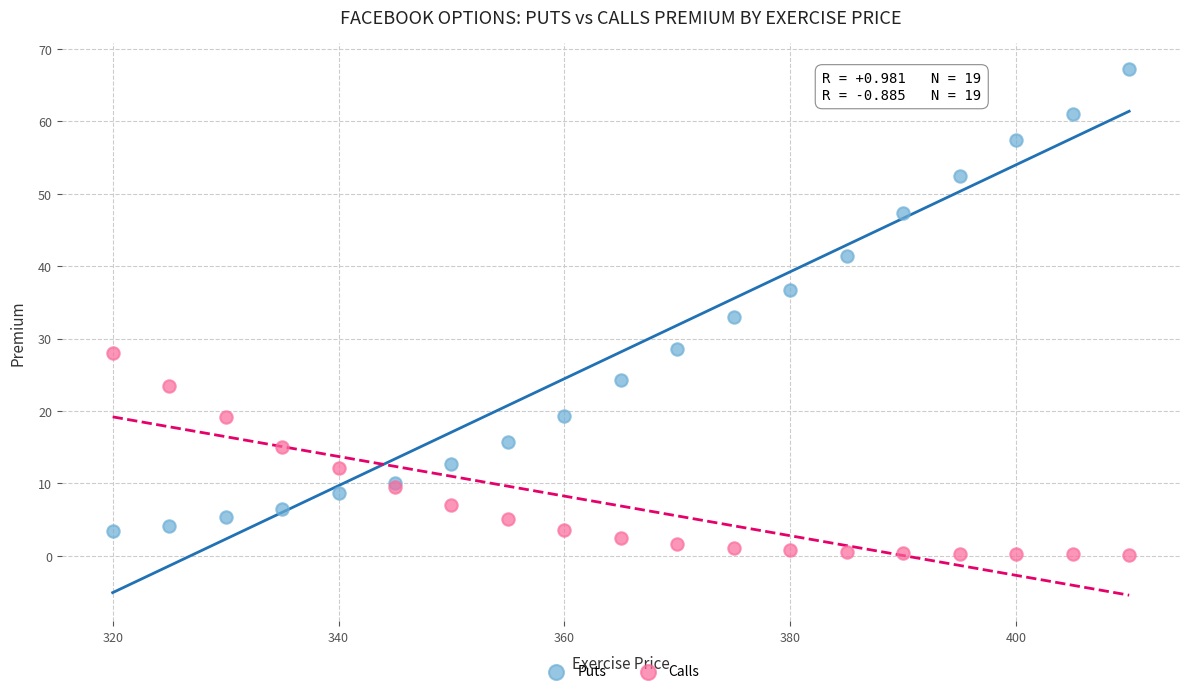

What is the X range (max minus min) for the scatter plot?

90.0